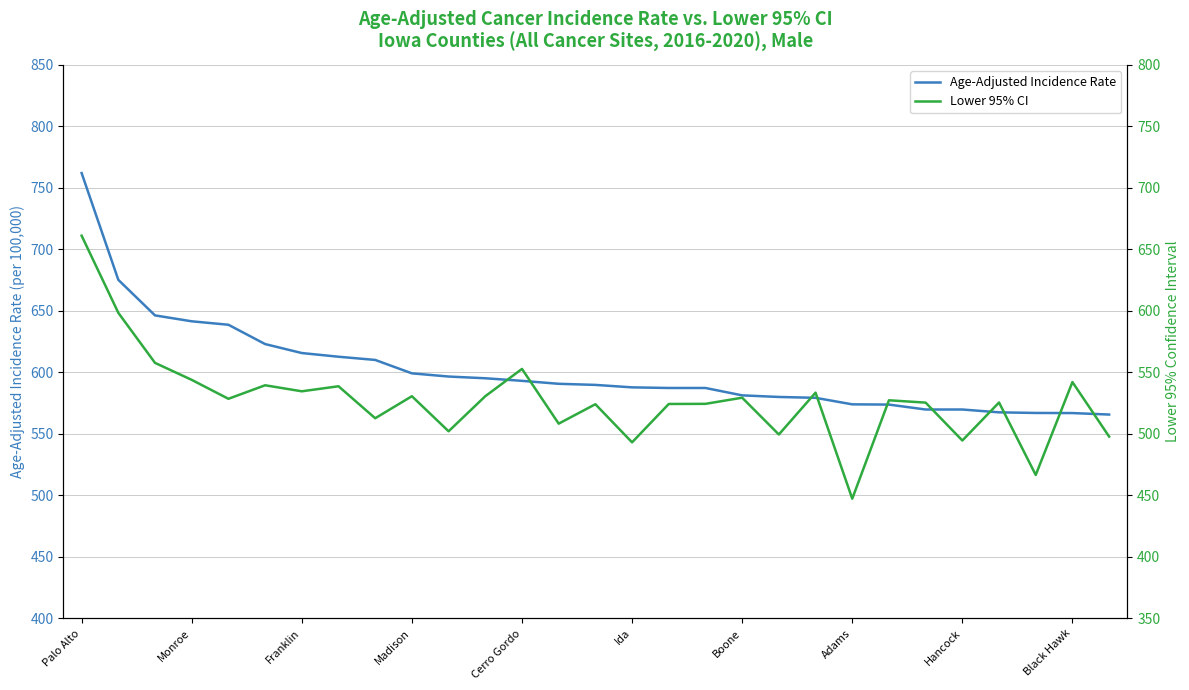

What are all the series names shown in the legend?

Age-Adjusted Incidence Rate, Lower 95% CI